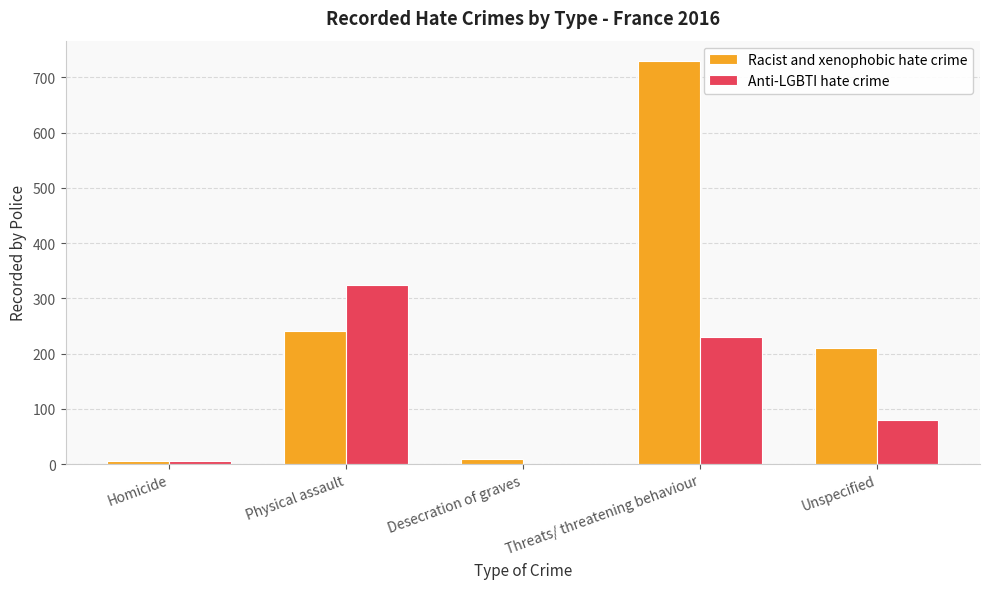

Which series has the largest total across all categories?

Racist and xenophobic hate crime